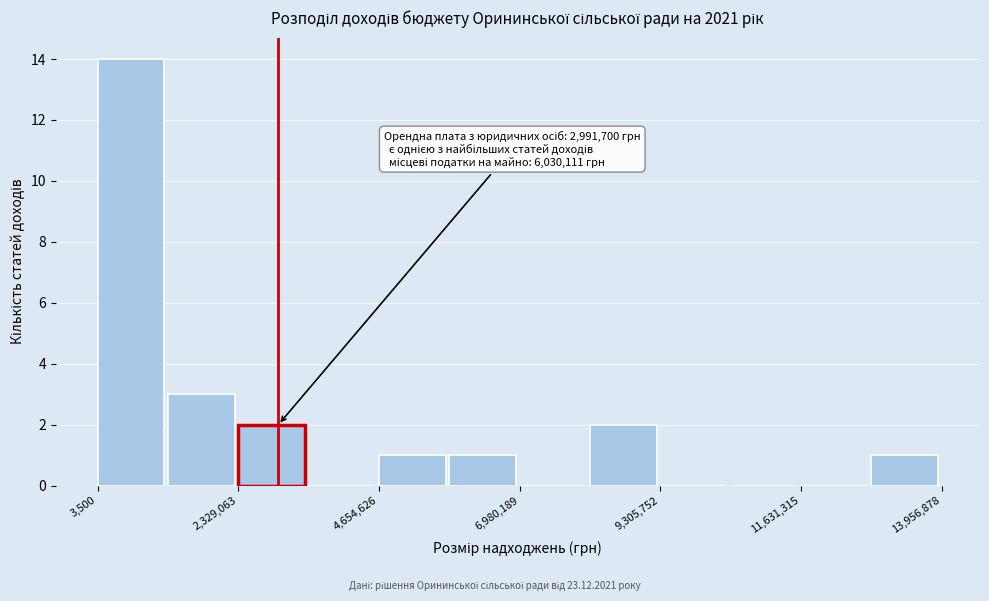

Around what value on the x-axis is the tallest bar? Give the approximate position of its centre, as read against the axis.

500000